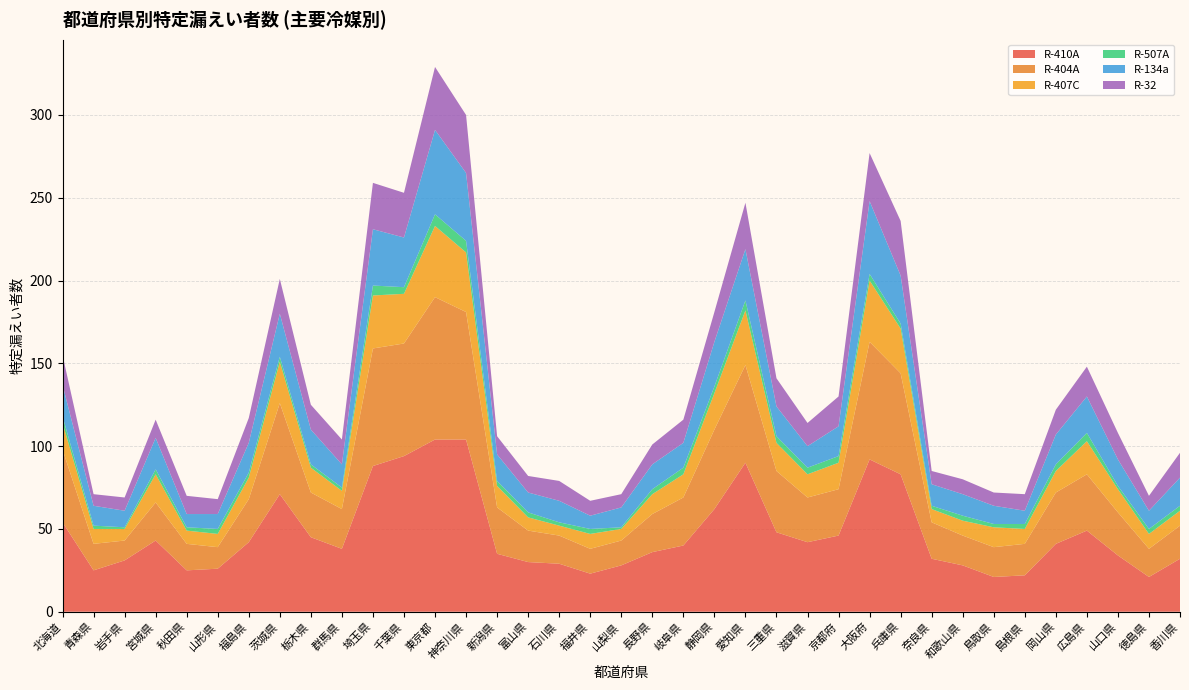

Reading left to right, what are all the values shown in this chart?

R-410A: 54	25	31	43	25	26	42	71	45	38	88	94	104	104	35	30	29	23	28	36	40	62	90	48	42	46	92	83	32	28	21	22	41	49	34	21	32
R-404A: 44	16	12	23	16	13	26	55	27	24	71	68	86	77	28	19	17	15	15	23	29	48	59	37	27	28	71	61	22	18	18	19	31	34	26	17	20
R-407C: 16	9	7	17	8	8	13	25	15	11	32	30	43	36	13	8	6	9	7	12	14	22	33	17	14	16	37	27	8	9	12	9	13	20	14	9	9
R-507A: 4	2	1	3	2	3	3	3	2	2	6	4	7	7	3	3	2	3	1	3	4	4	6	4	4	4	4	3	2	3	2	3	4	5	2	3	3
R-134a: 19	12	10	19	8	9	18	26	21	14	34	30	51	41	16	12	13	8	12	15	15	27	31	18	13	18	44	29	13	13	11	8	18	22	16	11	17
R-32: 18	7	8	11	11	9	15	21	15	15	28	27	38	35	11	10	12	9	8	12	14	18	28	17	14	18	29	33	8	9	8	10	15	18	16	9	15